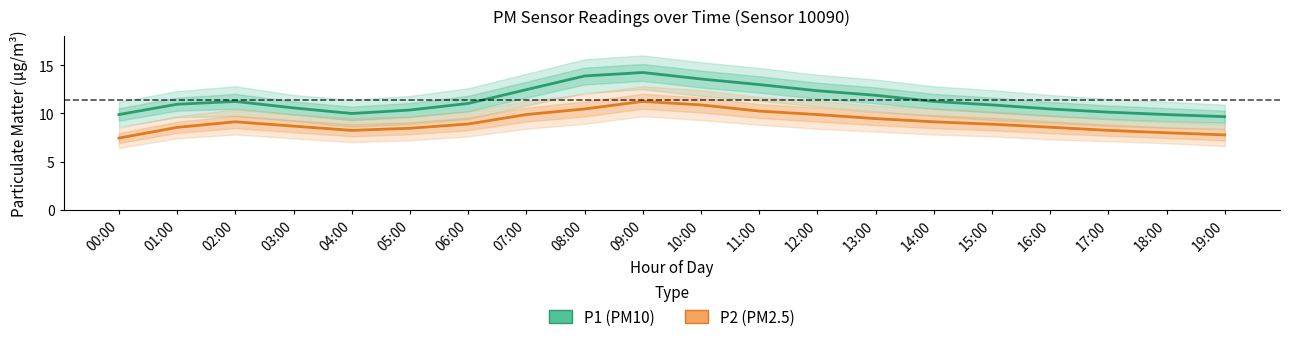

How many series are shown in this chart?

2